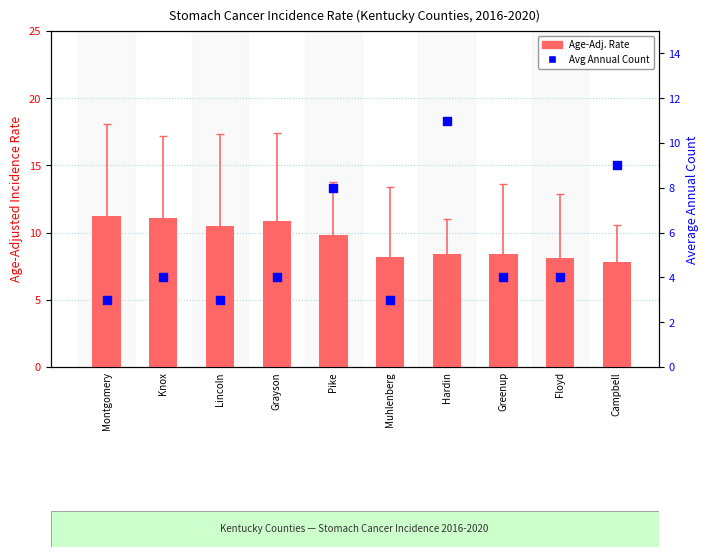

Is the value of Age-Adj. Rate at Grayson greater than the value of Avg Annual Count at Pike?

Yes